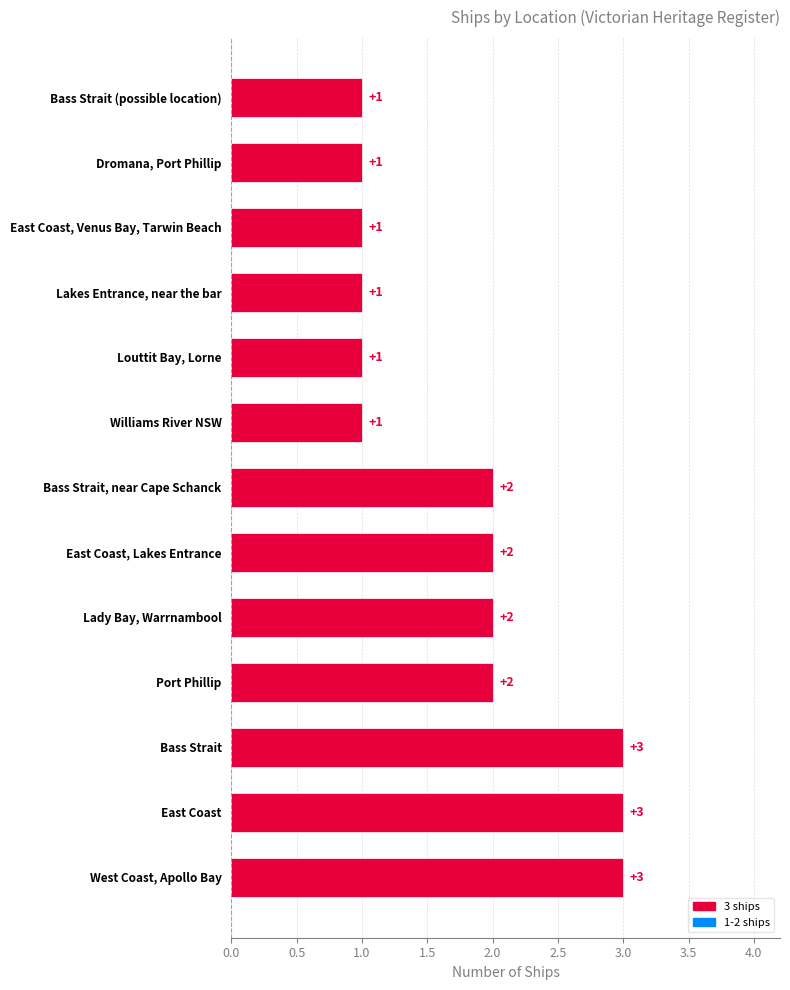

How many values are between 1 and 2?

10